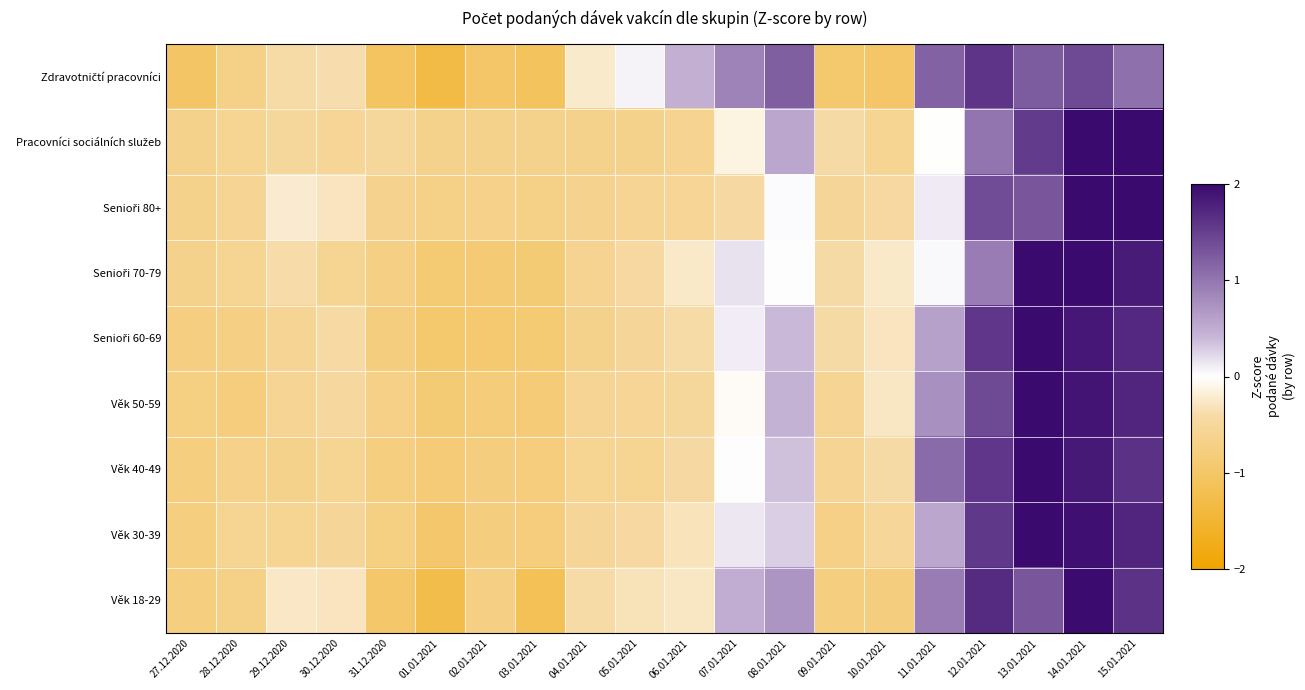

What is the total value across all series at 28.12.2020?

-6.0